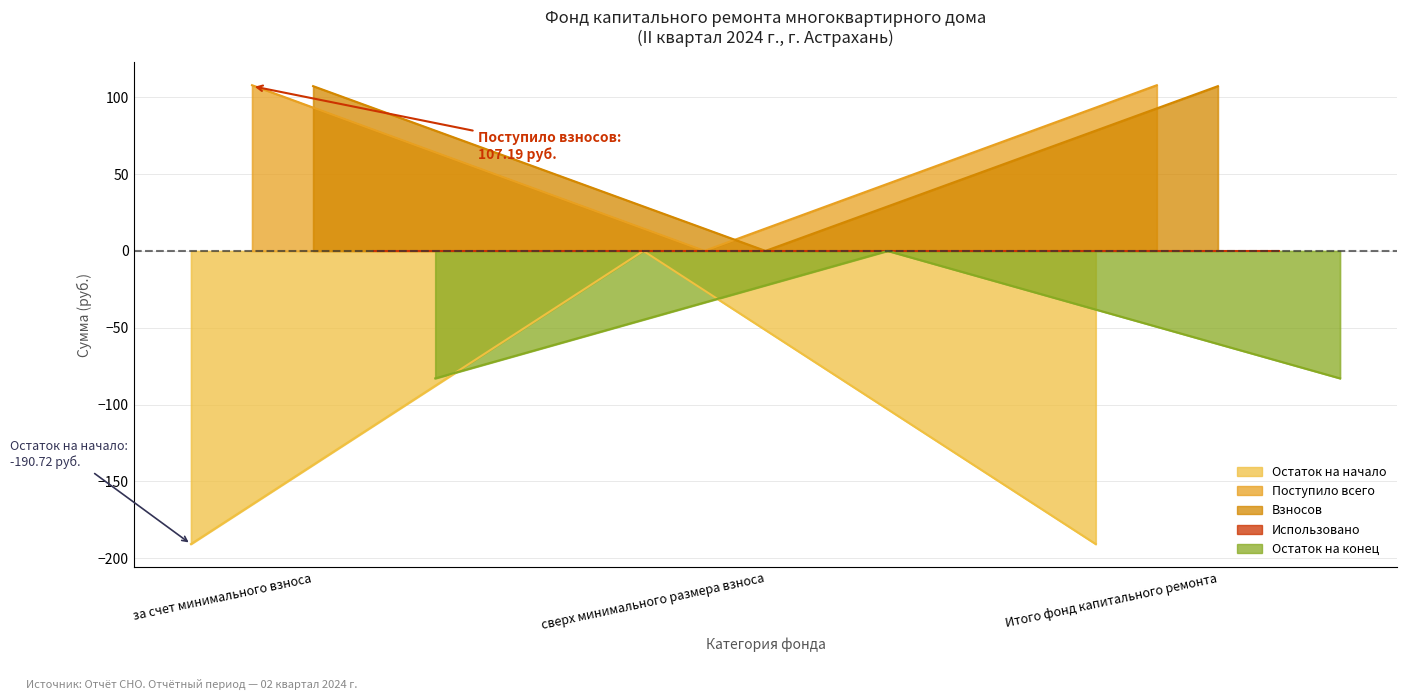

What is the smallest value displayed?

-190.7